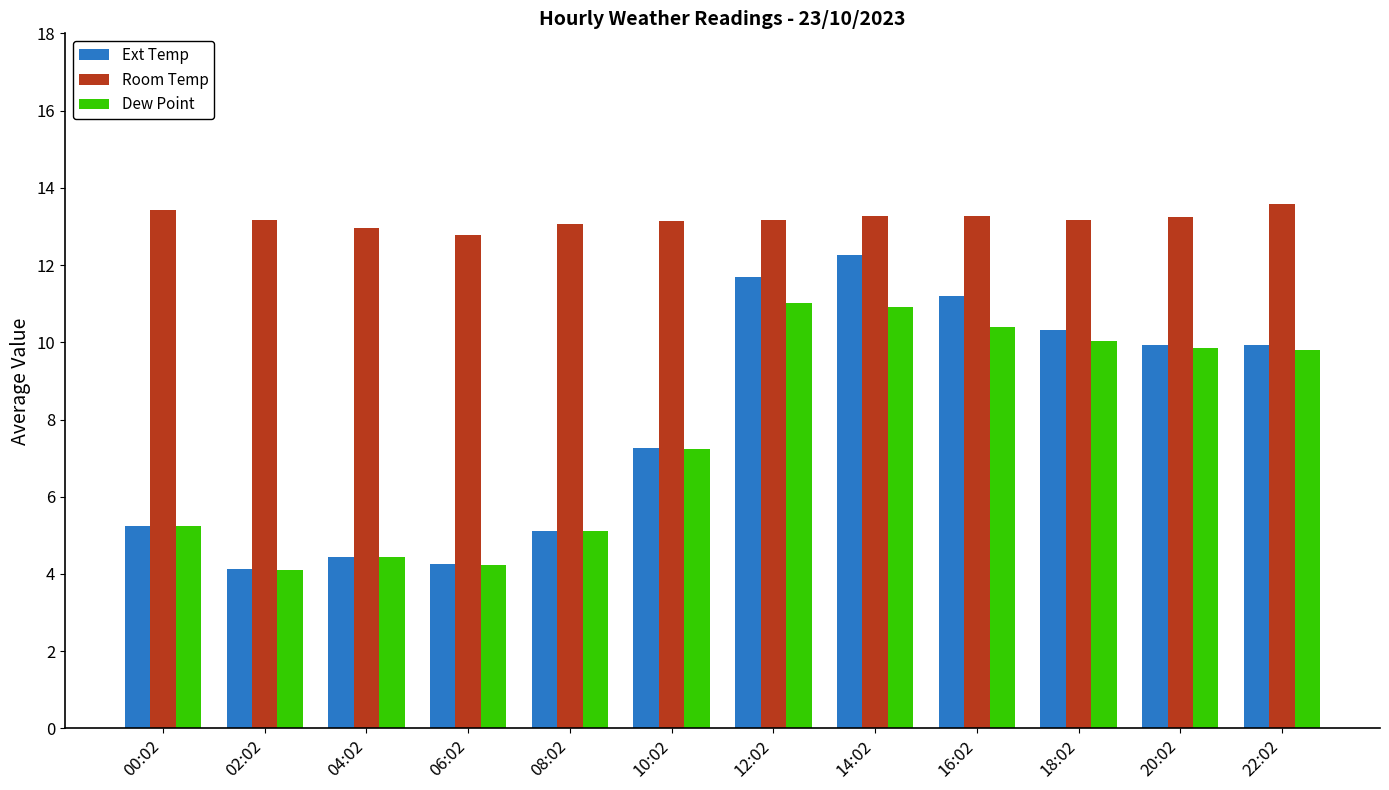

The Room Temp series shows 3.0 at 06:02. True or false?

False